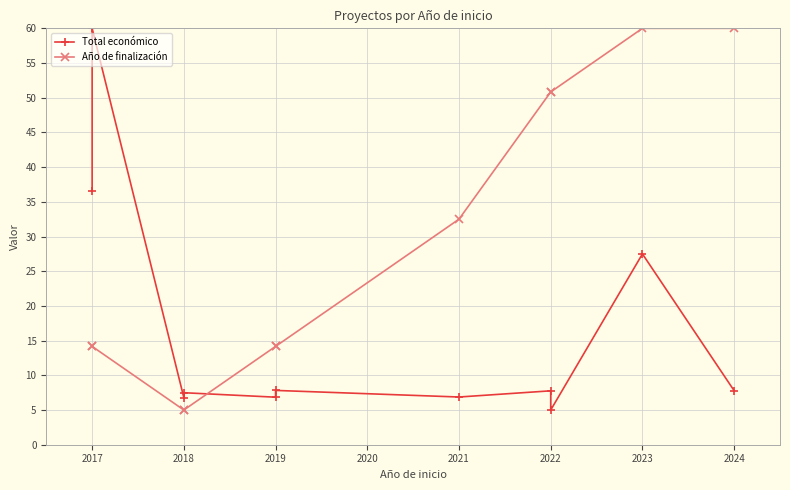

Does the chart have visible grid lines?

Yes